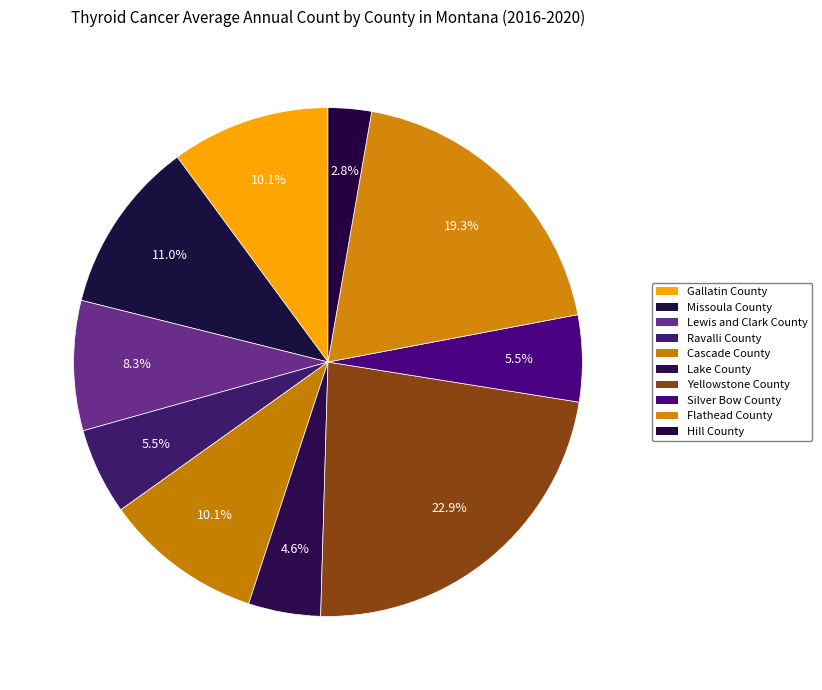

True or false: Flathead County accounts for 19% of the total.

True